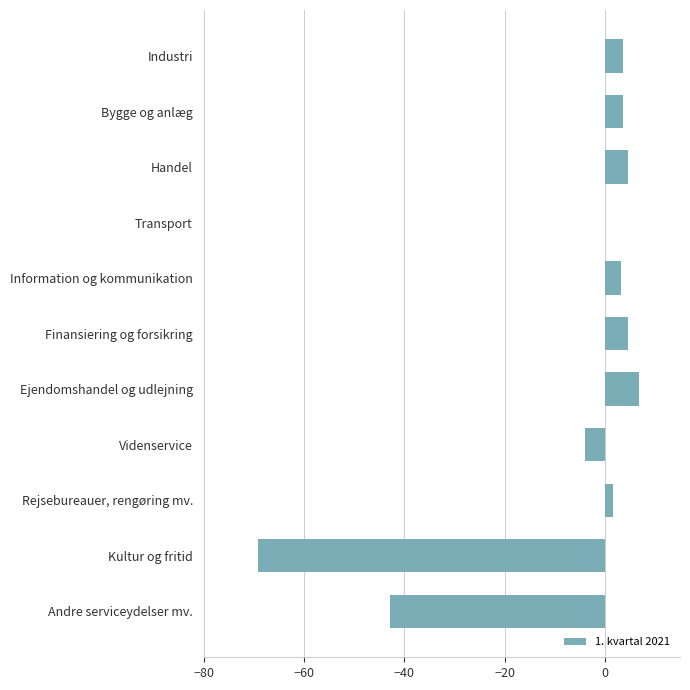

What is the change in value from Industri to Transport?

-3.6